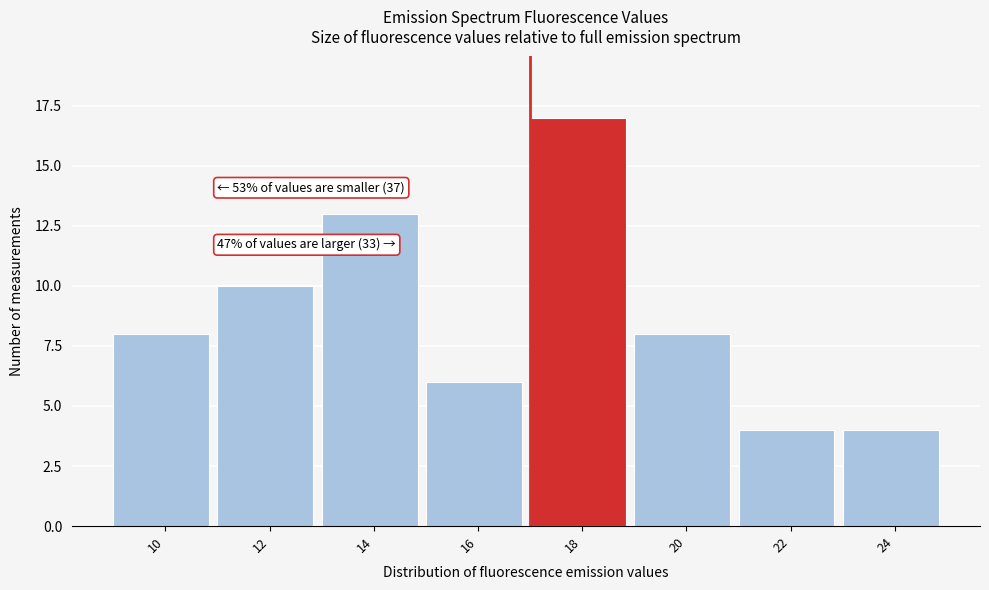

Reading right to left, extract all data points from this chart.

24=4	22=4	20=8	18=17	16=6	14=13	12=10	10=8